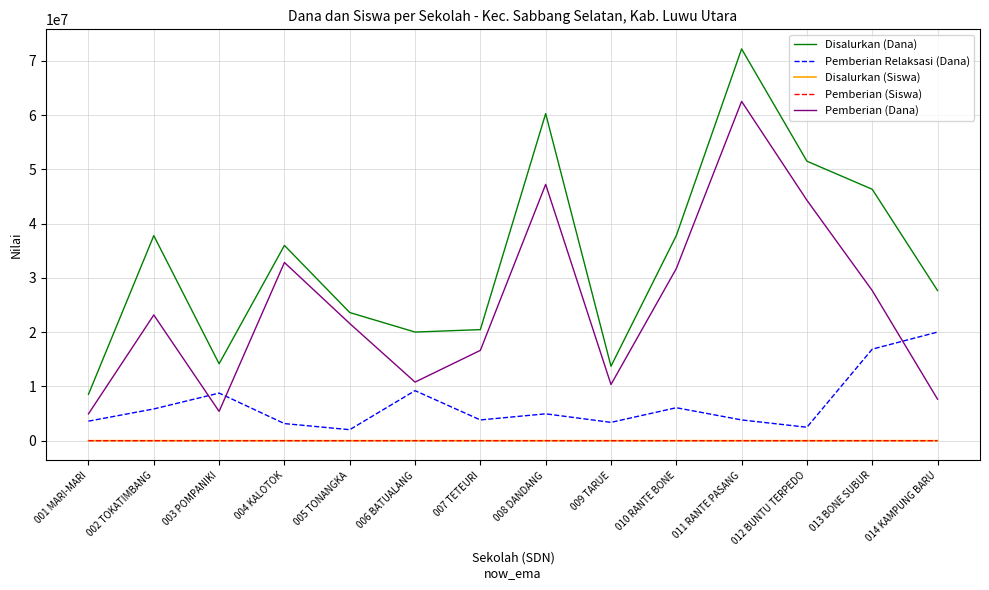

Which series has the widest spread of values?

Disalurkan (Dana)